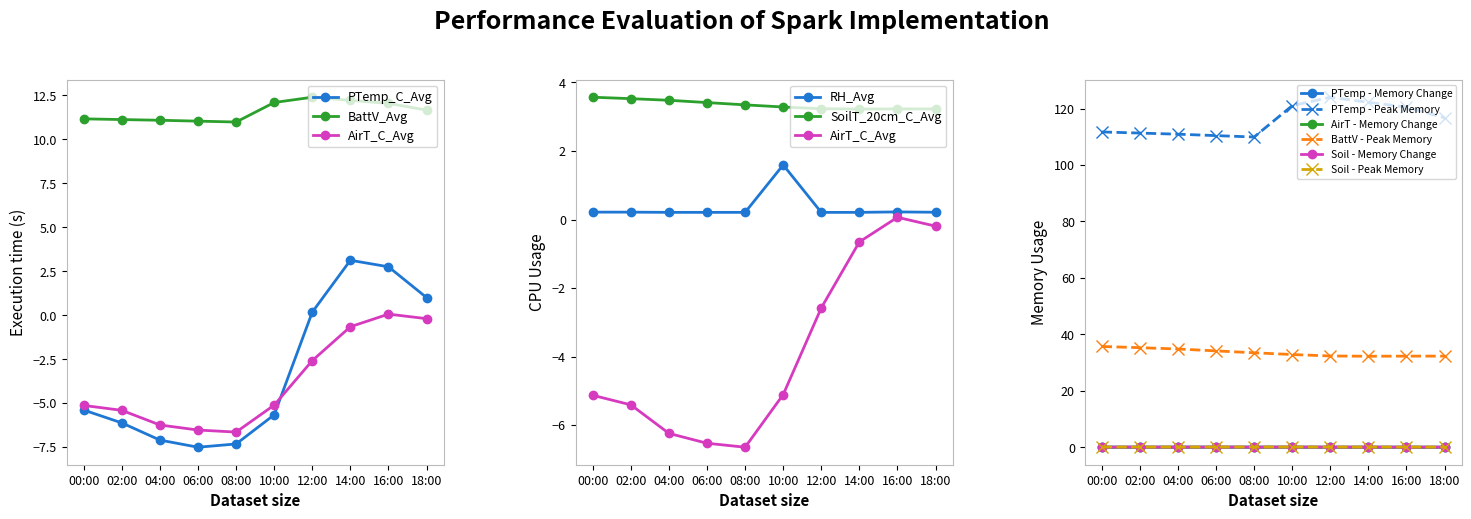

Is it true that Soil - Peak Memory equals 0.1 at 00:00?

True